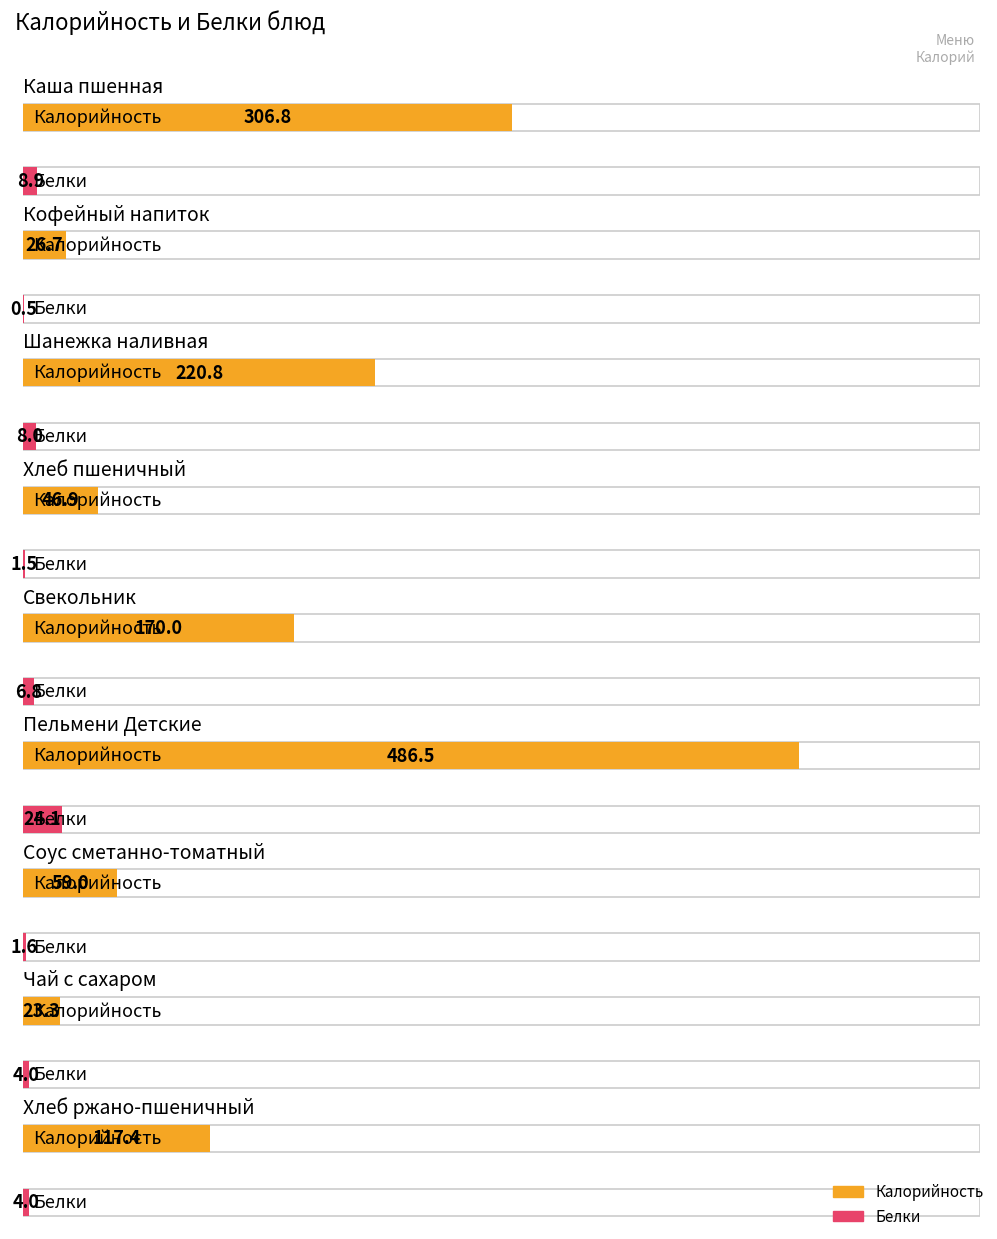

Rank the series by their average value, from highest to lowest.

Калорийность, Белки